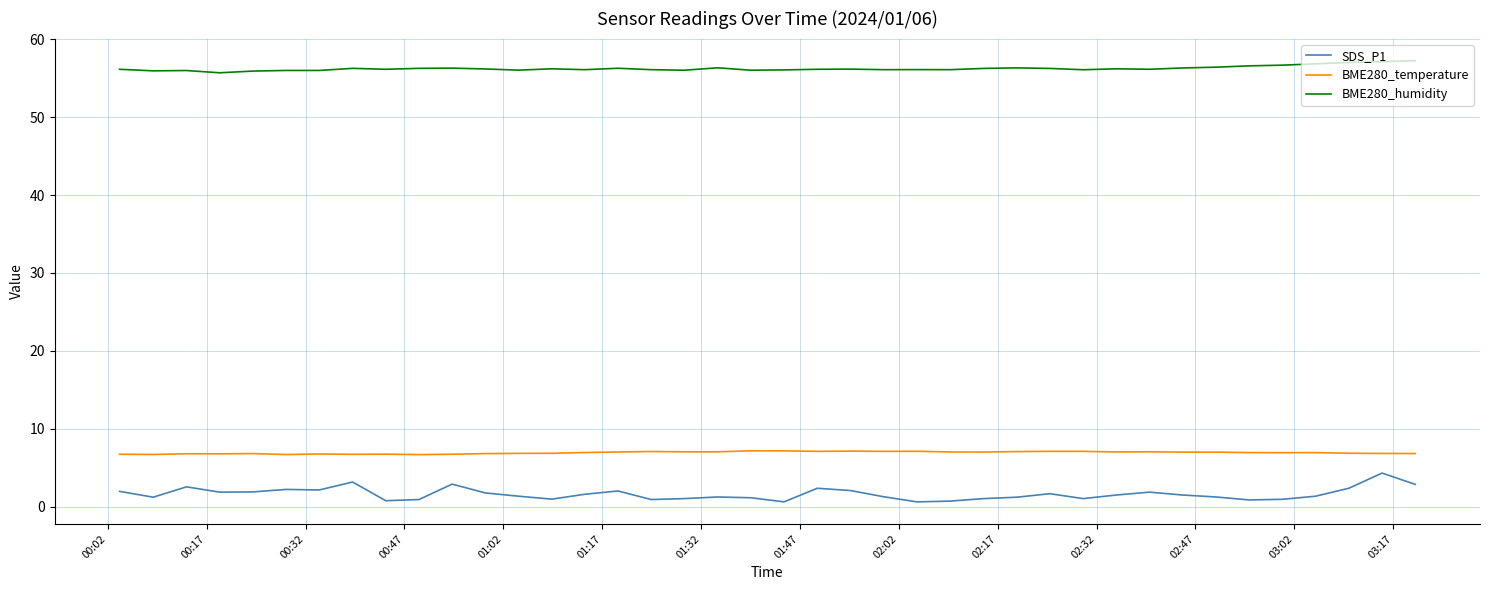

Which series has the widest spread of values?

SDS_P1